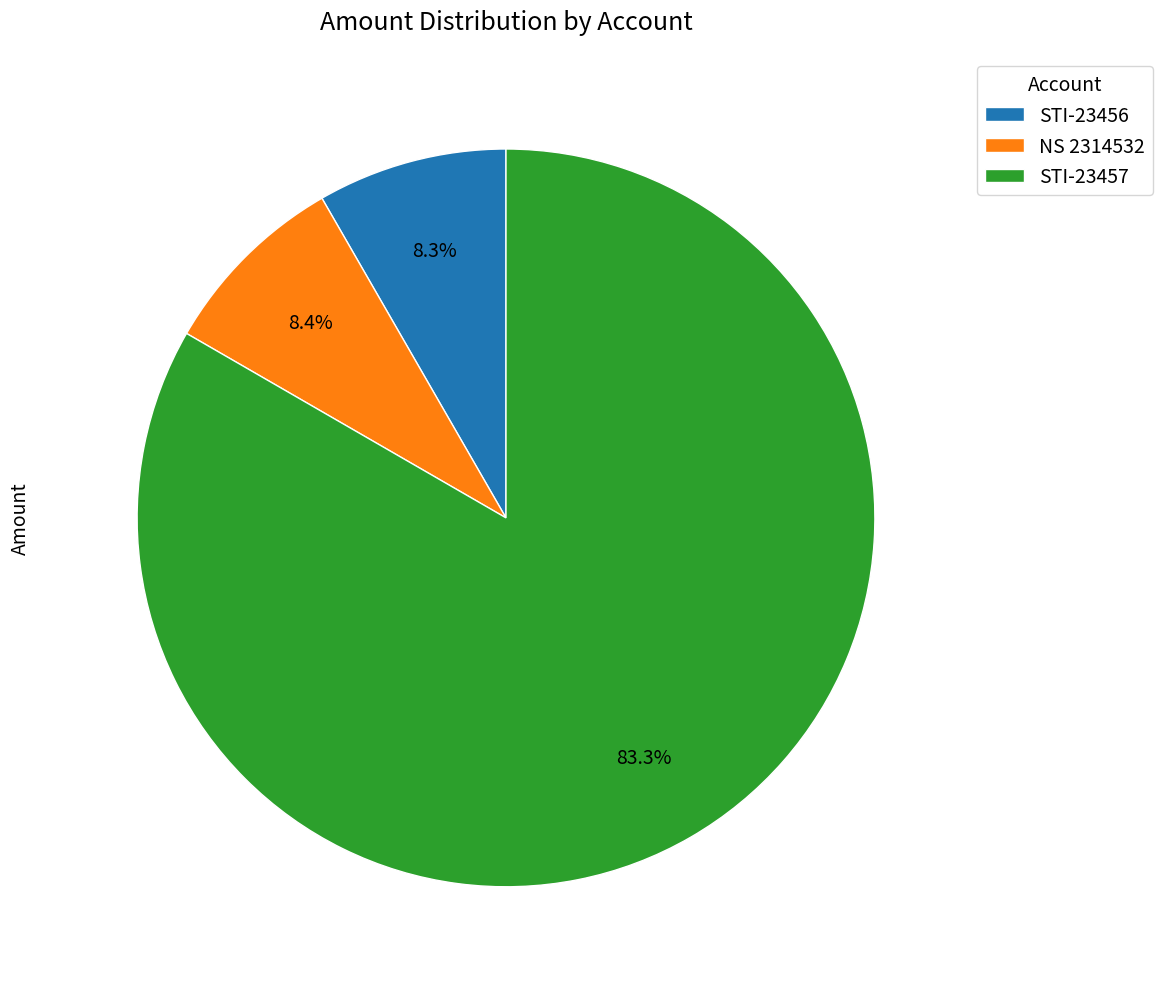

Combined, what portion of the pie is STI-23456 and NS 2314532?

16.7%